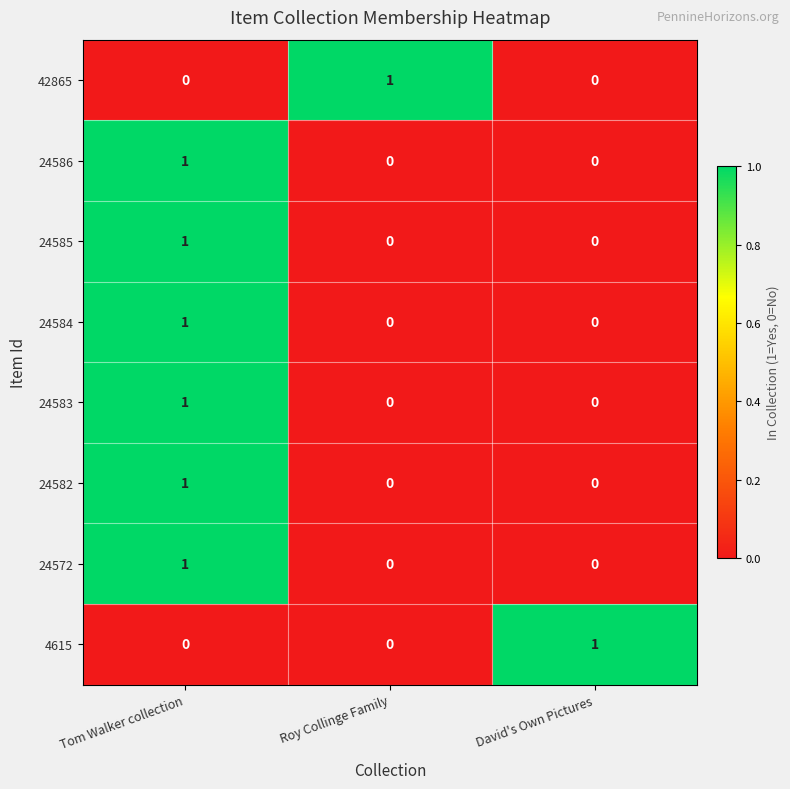

At which category is the sum across all series the highest?

Tom Walker collection